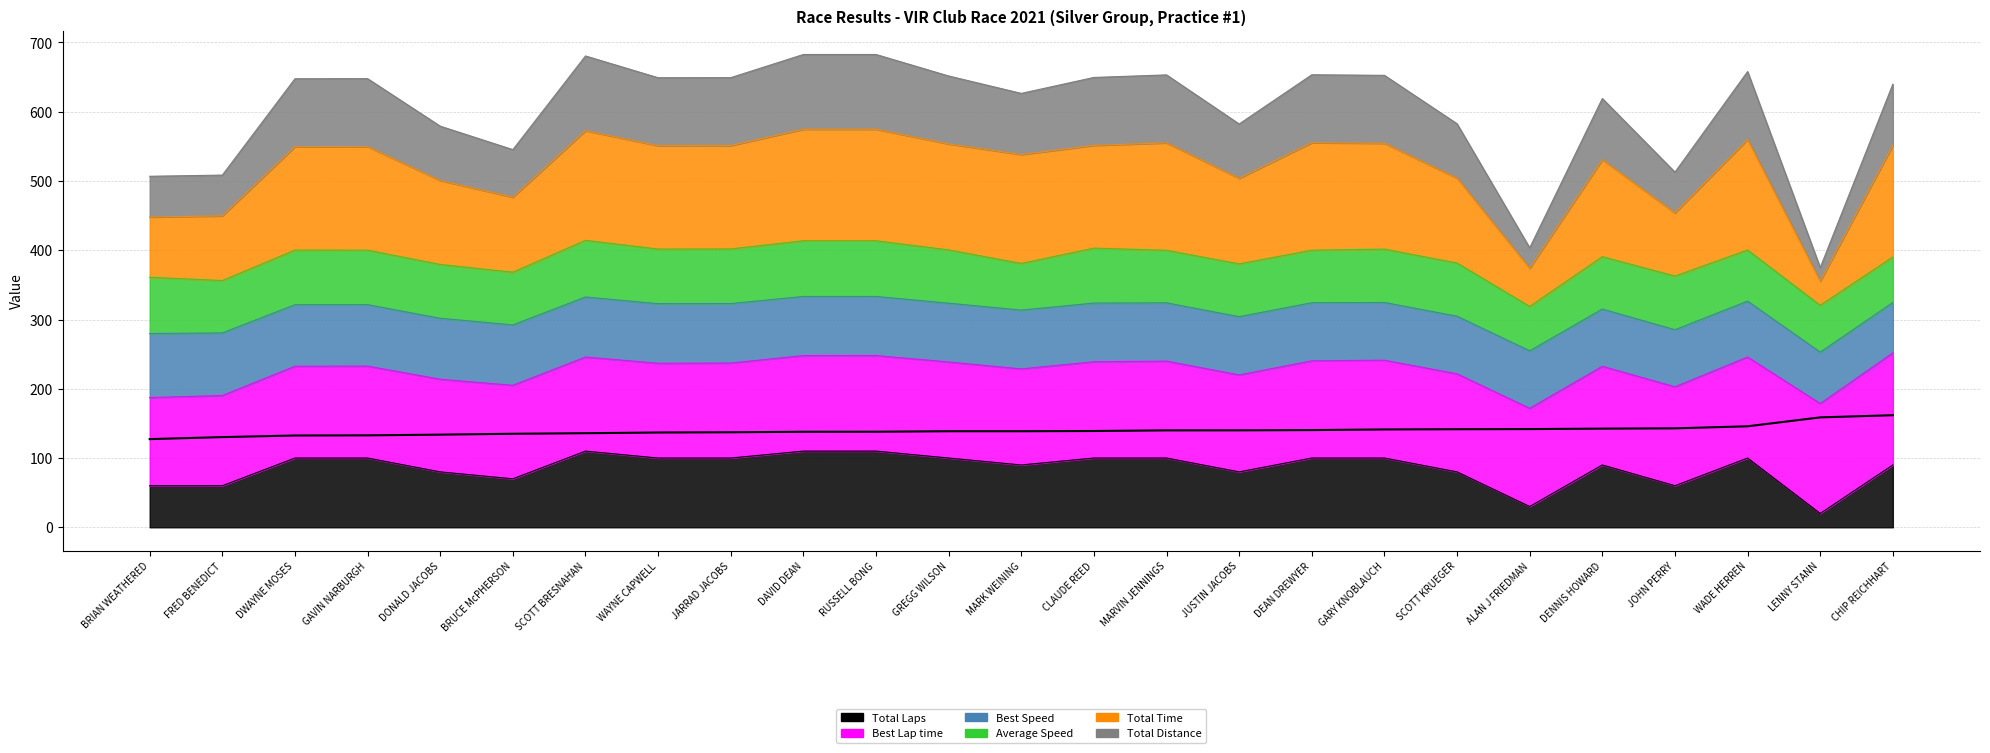

The Best Lap time series shows 76.5 at DEAN DREWYER. True or false?

False